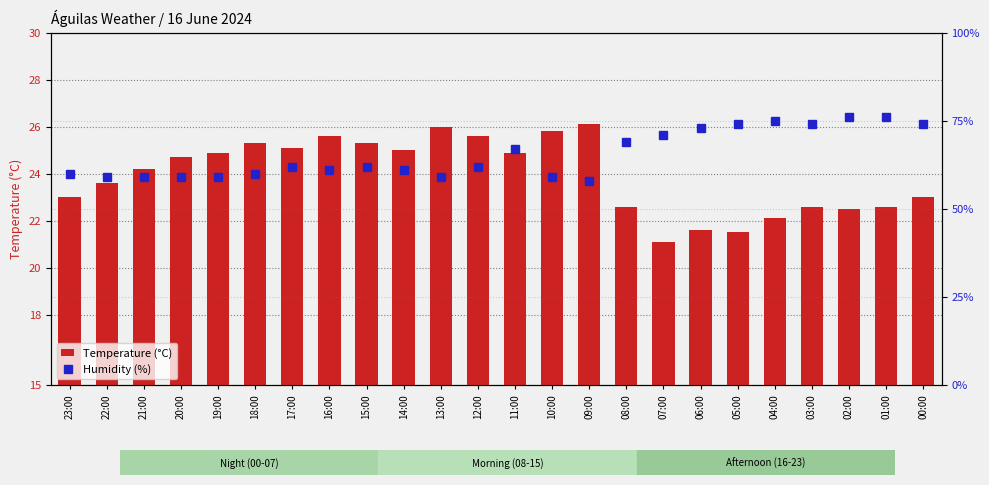

What is the difference between the maximum and minimum values in the Humidity (%) series?

18.0